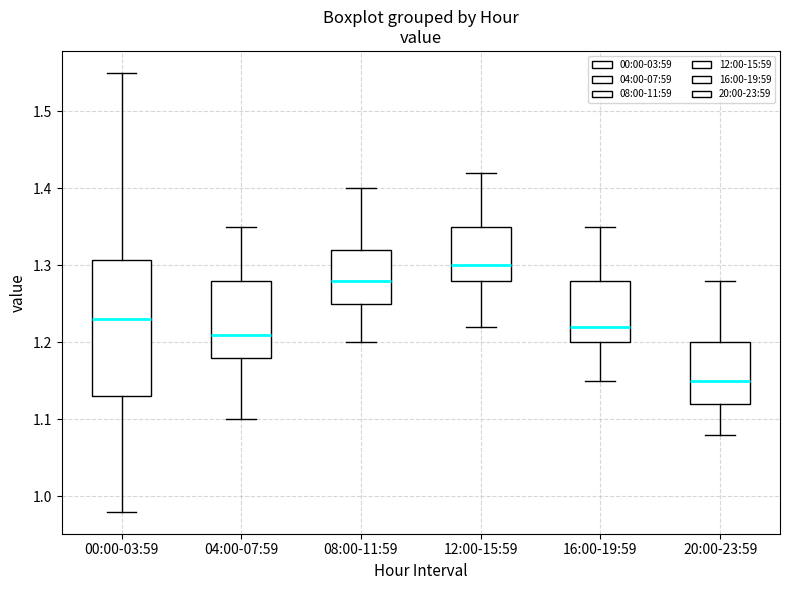

Reading left to right, transcribe this box plot: for each box, give where its median line is, the range the box spans, and where its two whiskers end, as read against the y-axis. The values are not printed on the chart, so give them approximately, as read against the axis.

00:00-03:59: median 1.23, box 1.13 to 1.31, whiskers 0.98 to 1.55
04:00-07:59: median 1.21, box 1.18 to 1.28, whiskers 1.10 to 1.35
08:00-11:59: median 1.28, box 1.25 to 1.32, whiskers 1.20 to 1.40
12:00-15:59: median 1.30, box 1.28 to 1.35, whiskers 1.22 to 1.42
16:00-19:59: median 1.22, box 1.20 to 1.28, whiskers 1.15 to 1.35
20:00-23:59: median 1.15, box 1.12 to 1.20, whiskers 1.08 to 1.28